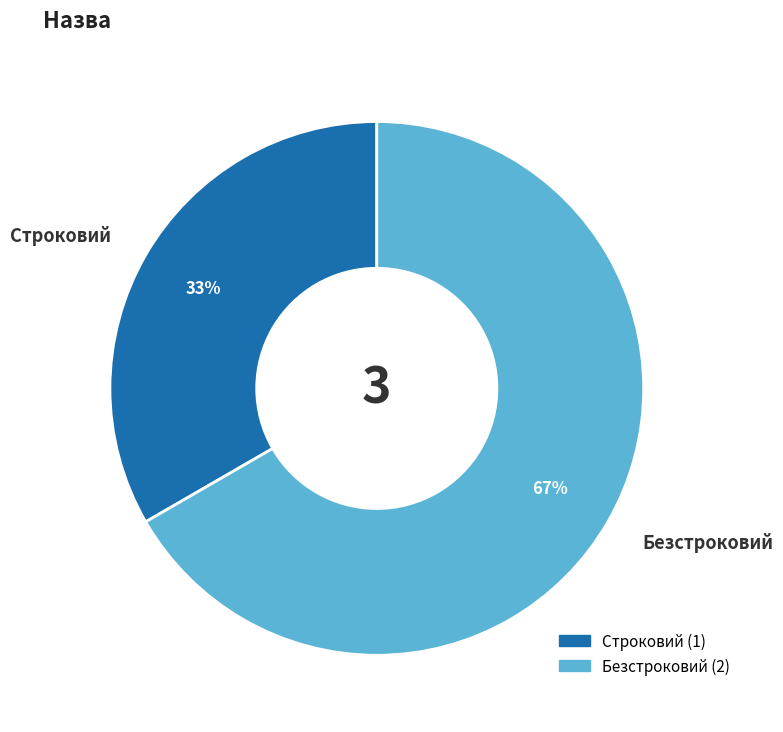

True or false: Строковий accounts for 33% of the total.

True